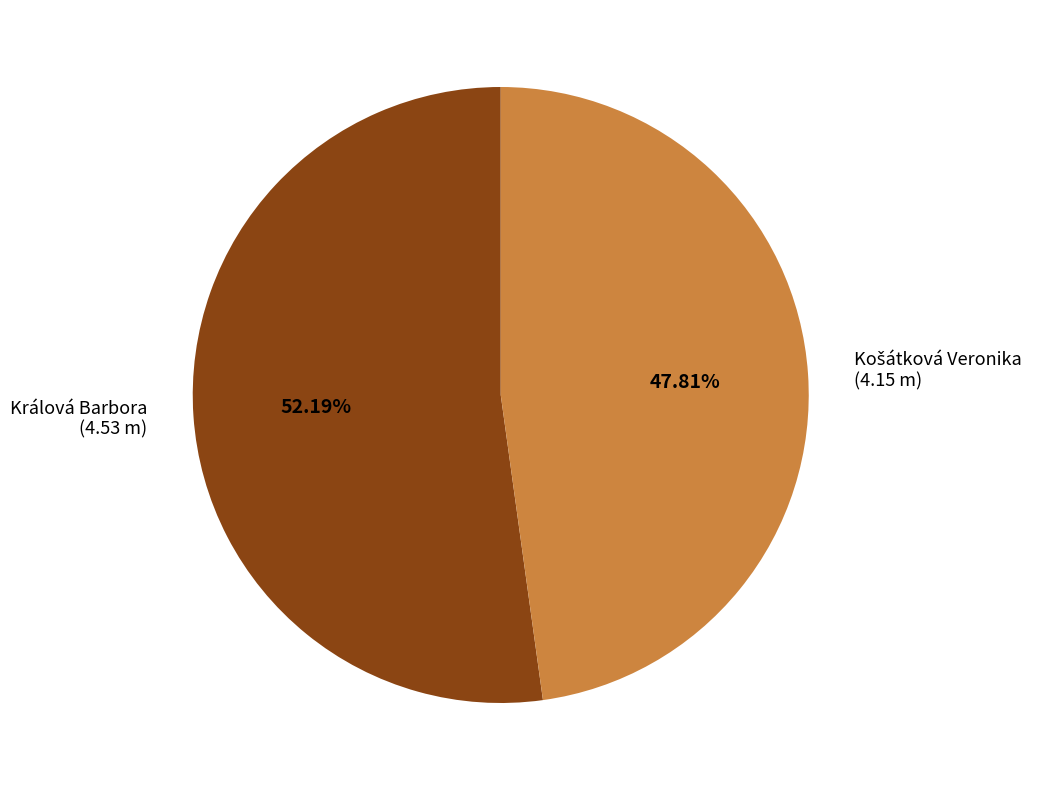

Is there any slice that represents more than half of the pie?

Yes